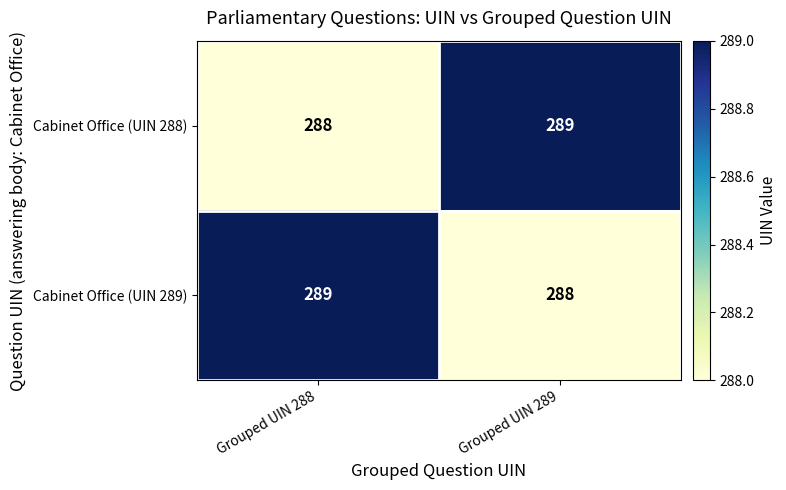

At which label does Cabinet Office (UIN 289) reach its minimum?

Grouped UIN 289